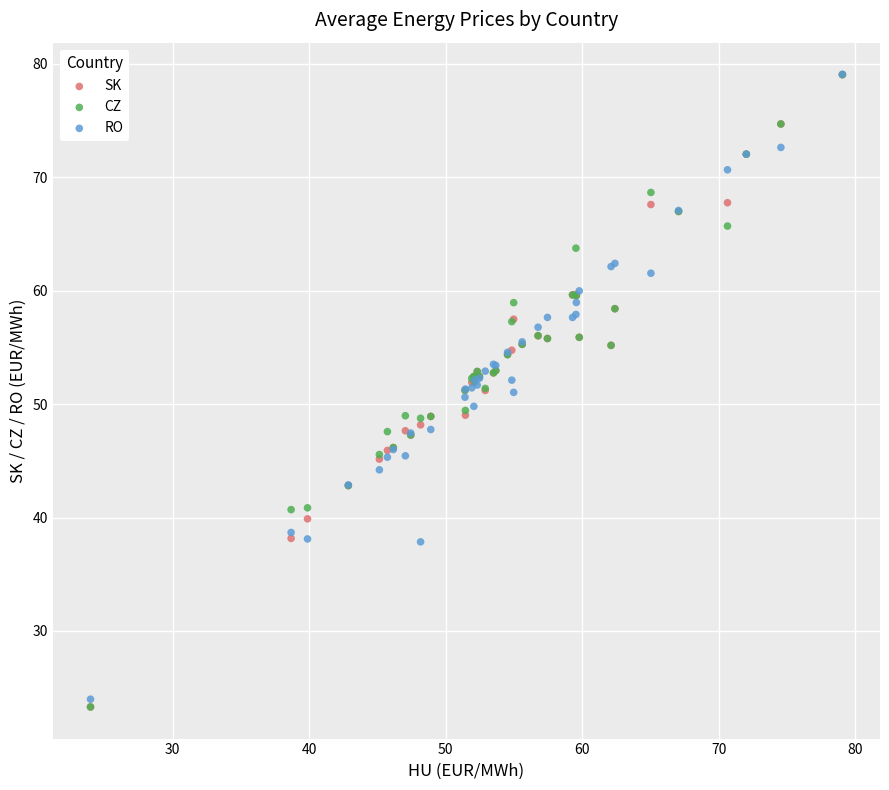

What are all the series names shown in the legend?

SK, CZ, RO